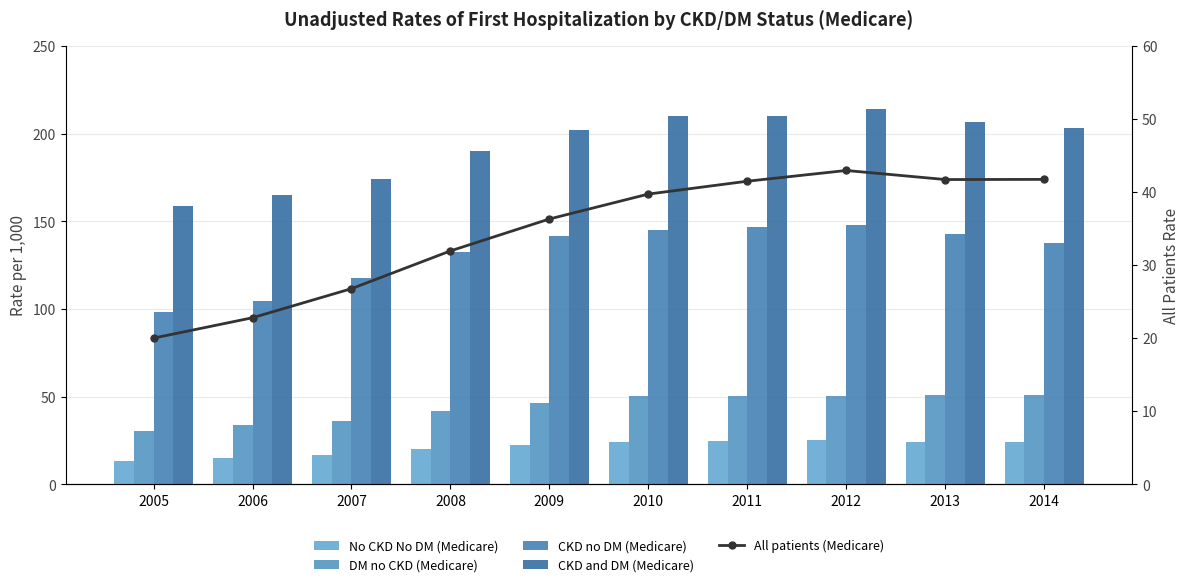

Rank the series at 2014 from lowest to highest value.

No CKD No DM (Medicare), All patients (Medicare), DM no CKD (Medicare), CKD no DM (Medicare), CKD and DM (Medicare)